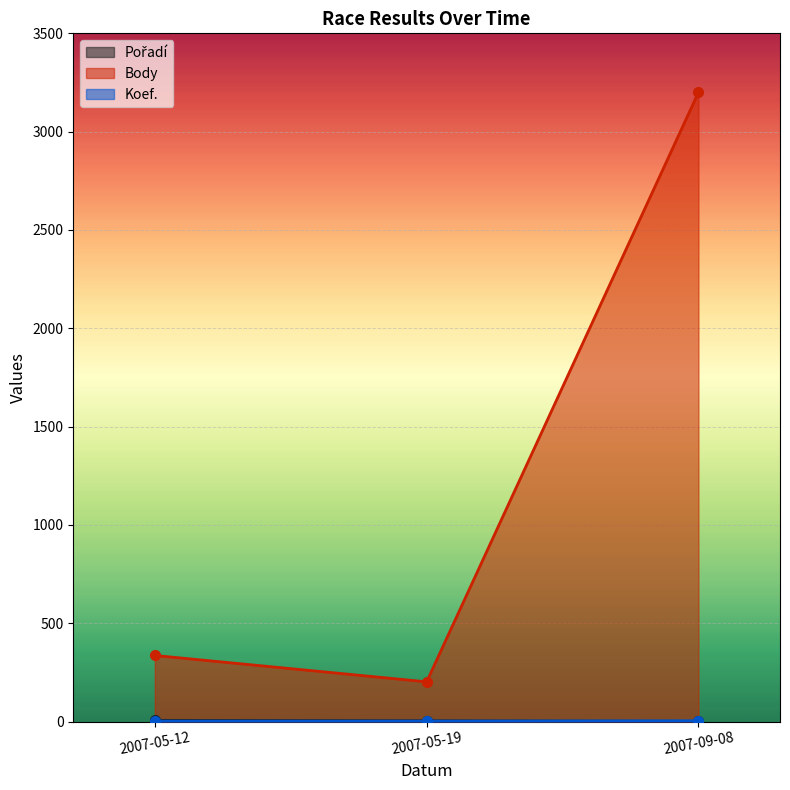

Between 2007-05-12 and 2007-09-08, which series saw the biggest shift?

Body